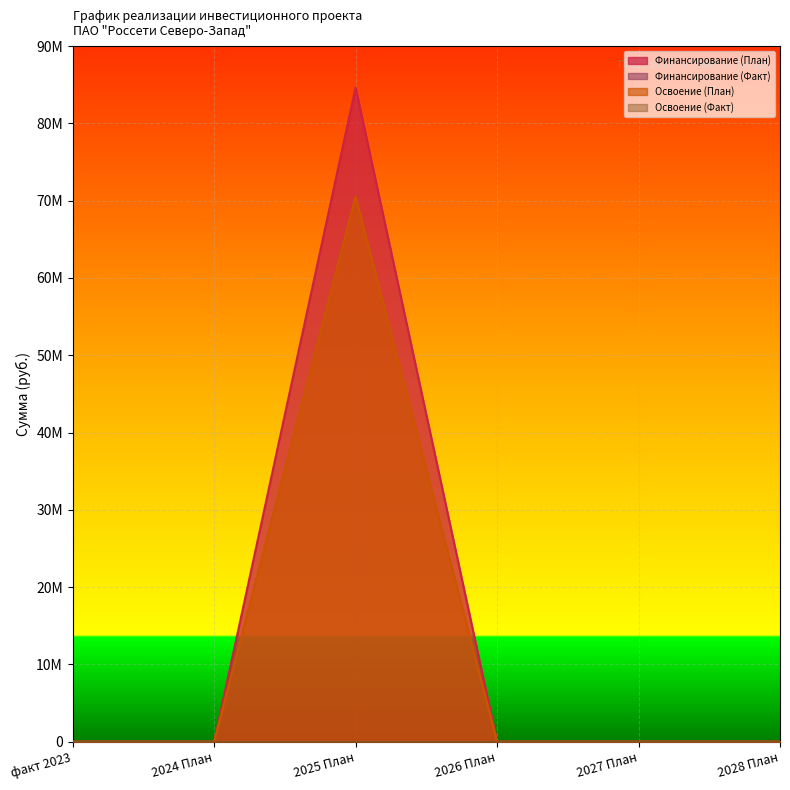

True or false: Финансирование (План) and Освоение (План) intersect in this chart.

False